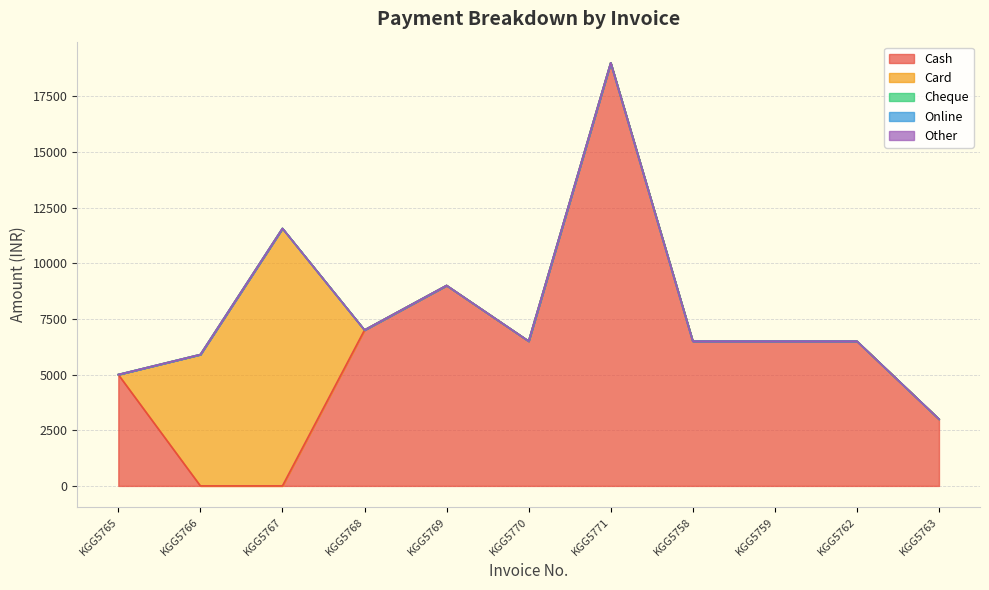

What position from the right is KGG5768?

8